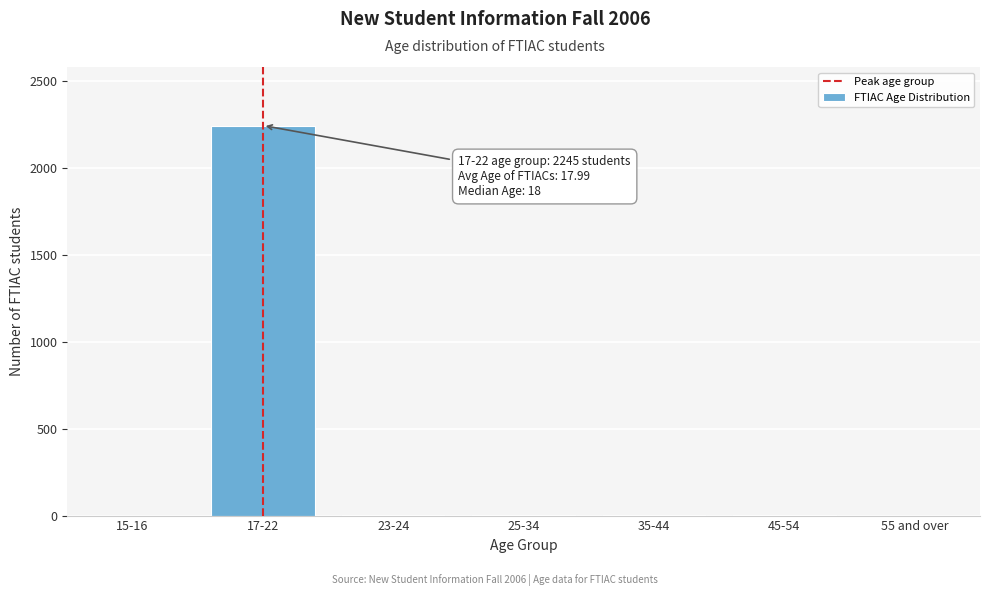

Which label corresponds to the largest value in the chart?

17-22